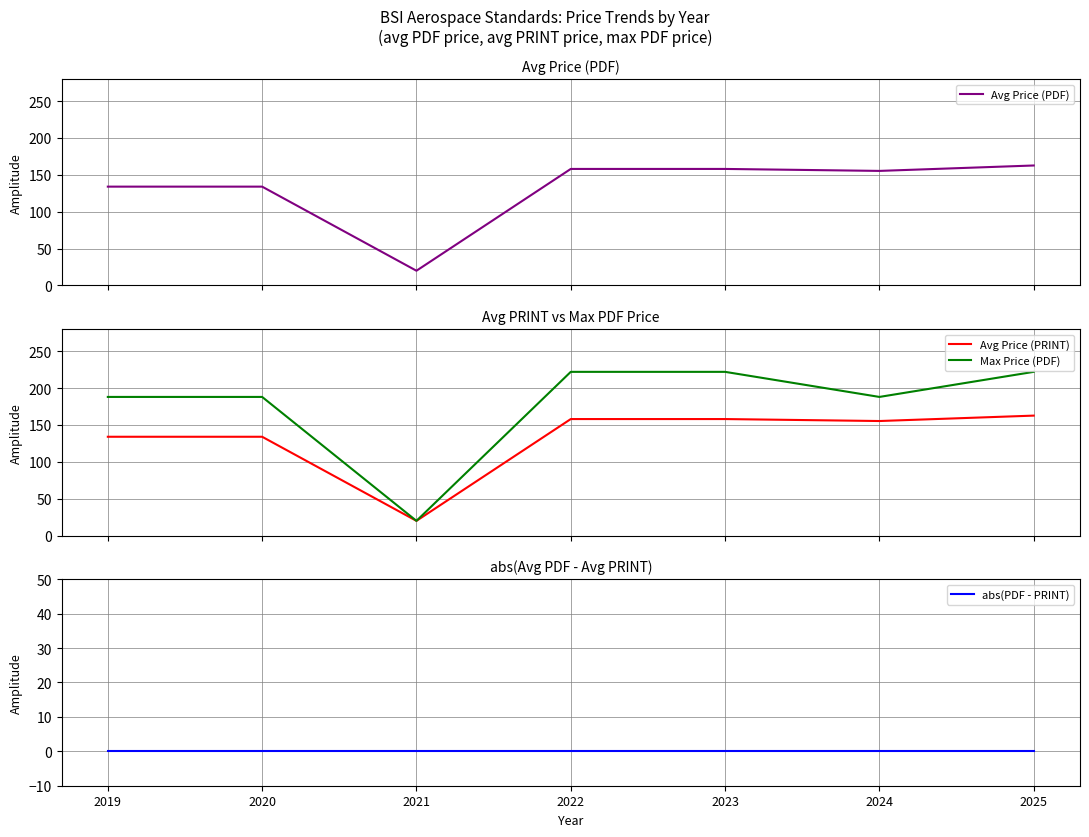

Count the number of categories in the chart.

7